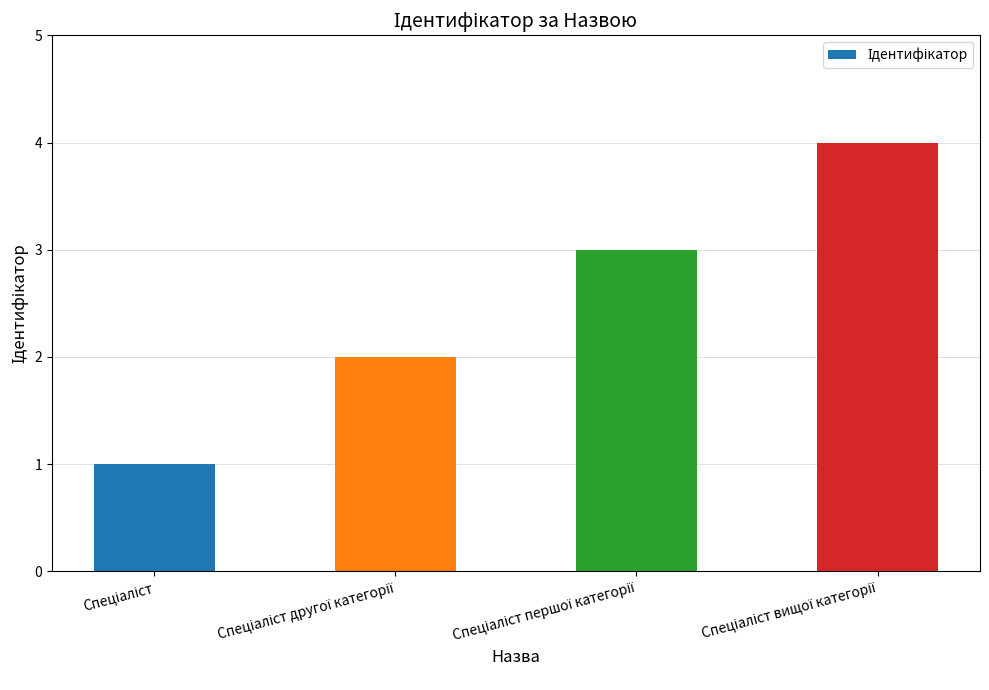

What is the sum of all values?

10